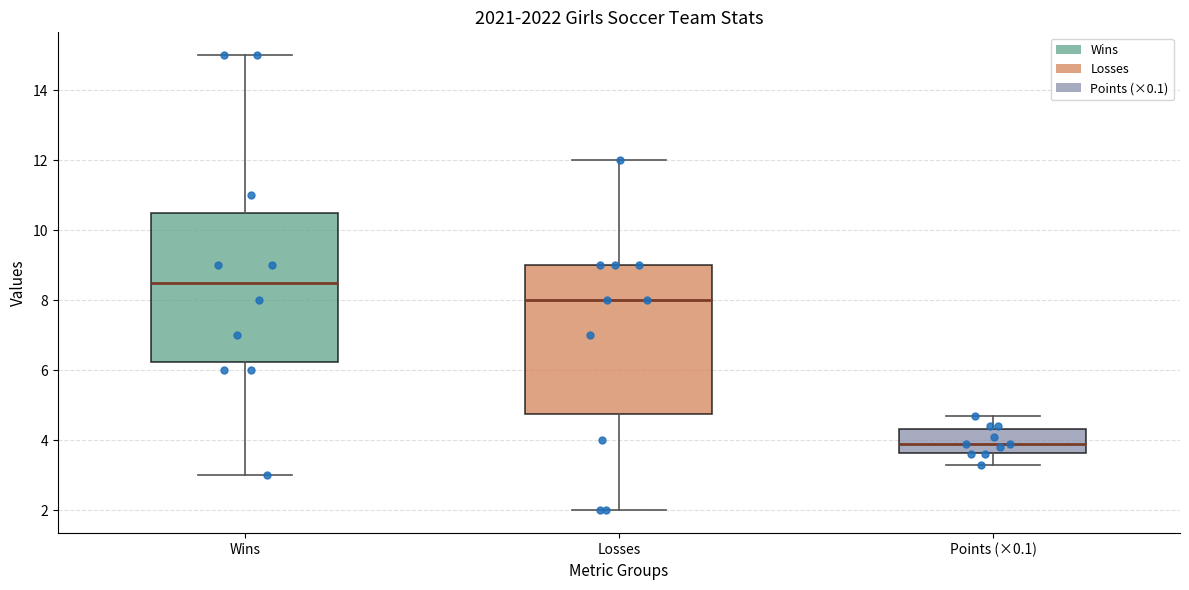

Which box has the lowest median line?

Points (×0.1)